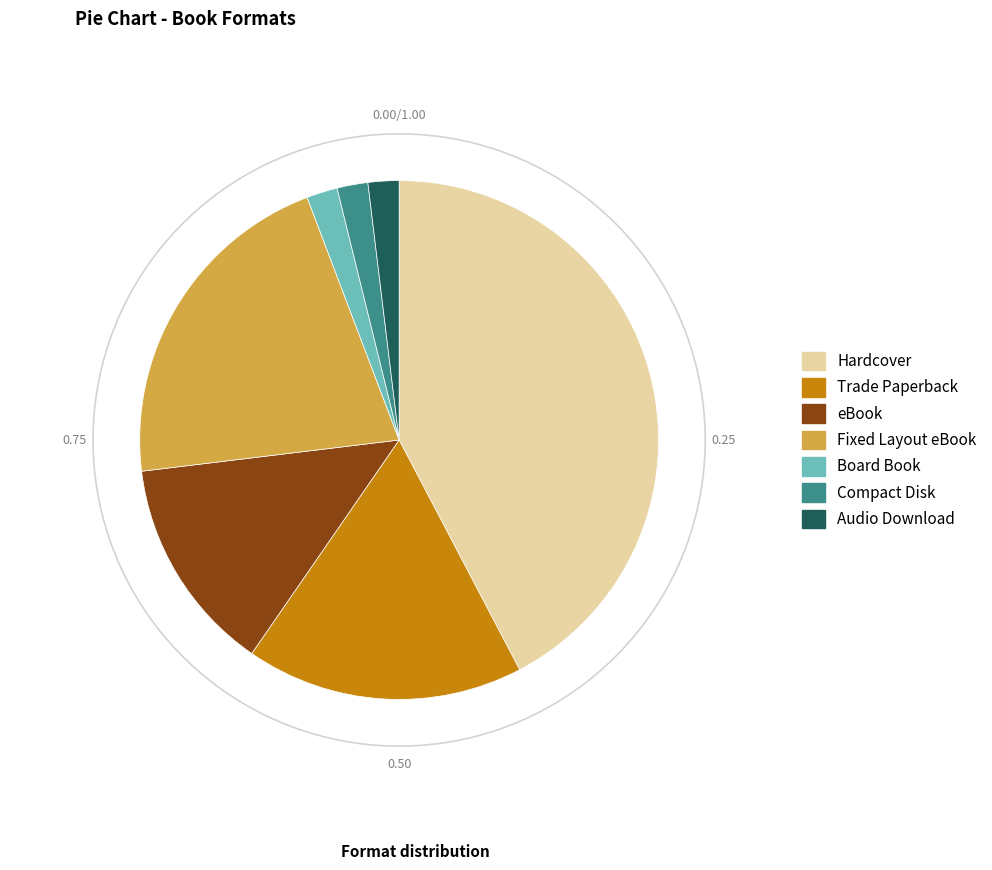

How many segments does this pie chart have?

7